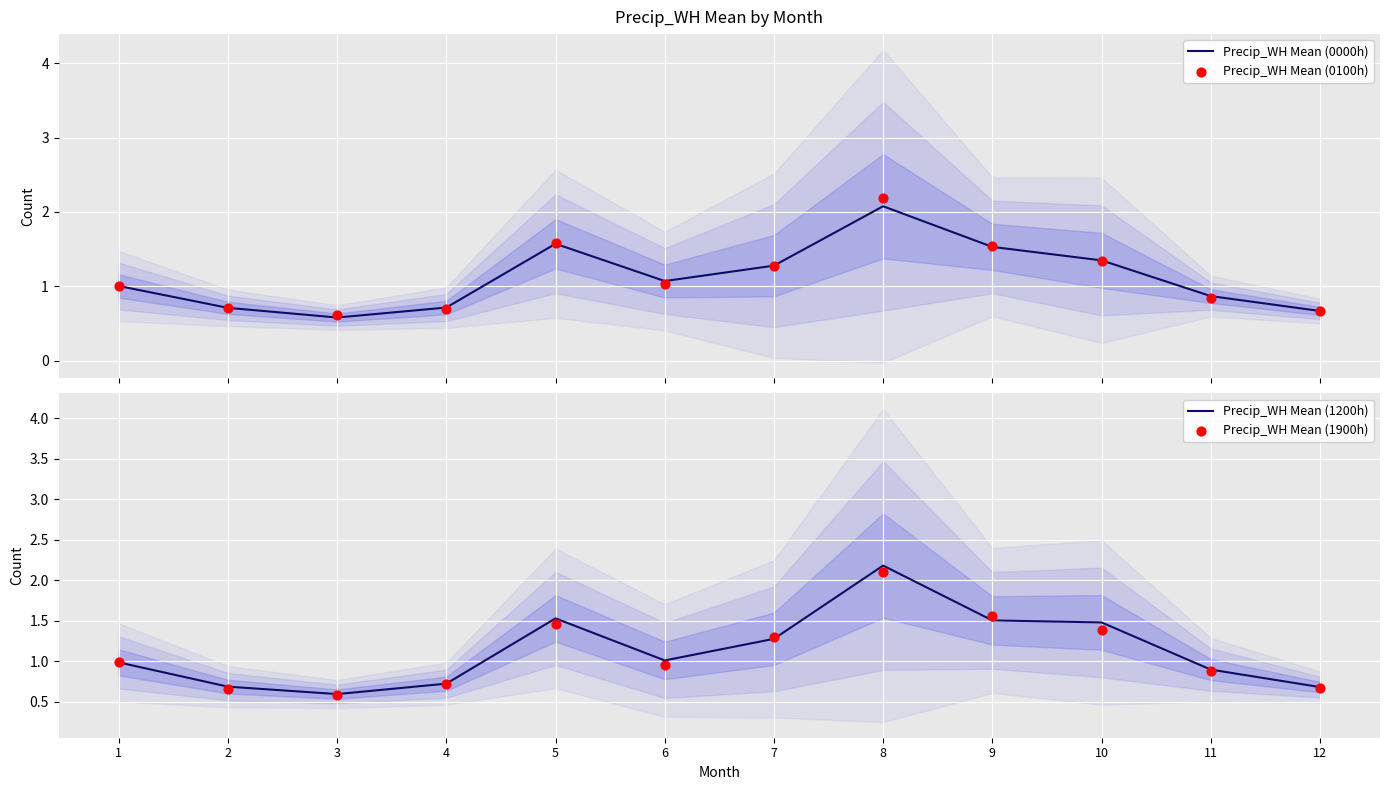

At how many categories does at least one series exceed 1?

7